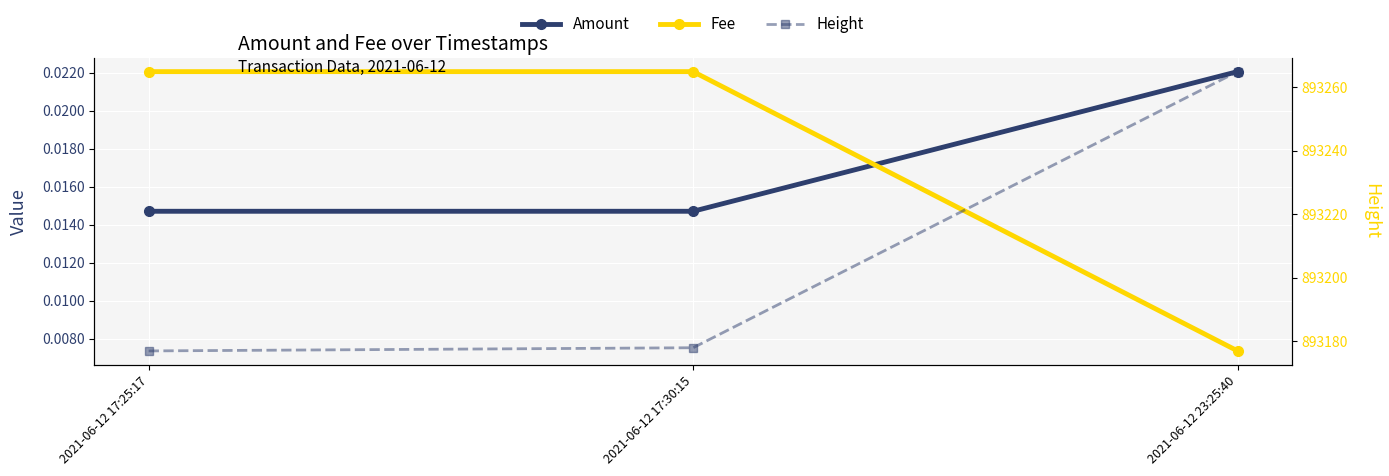

Reading left to right, transcribe all the data shown in this chart.

Amount: 0.0	0.0	0.0
Fee: 0.0	0.0	0.0
Height: 893177.0	893178.0	893265.0